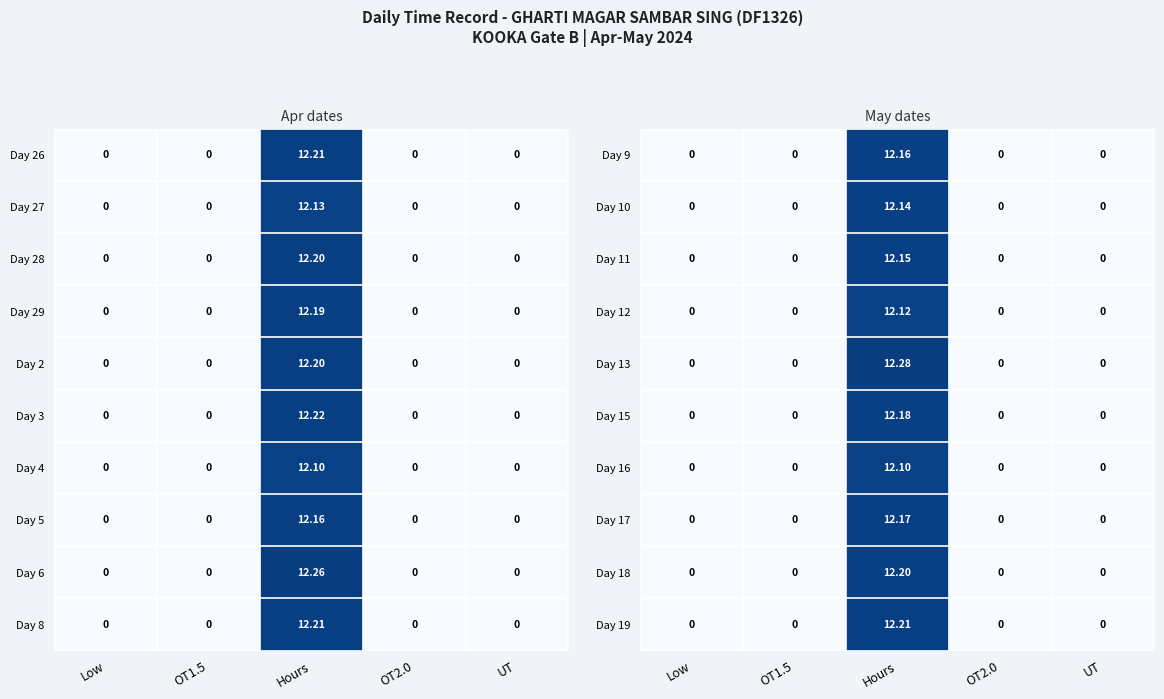

What is the difference between the maximum and minimum values in the Day 13 series?

12.3